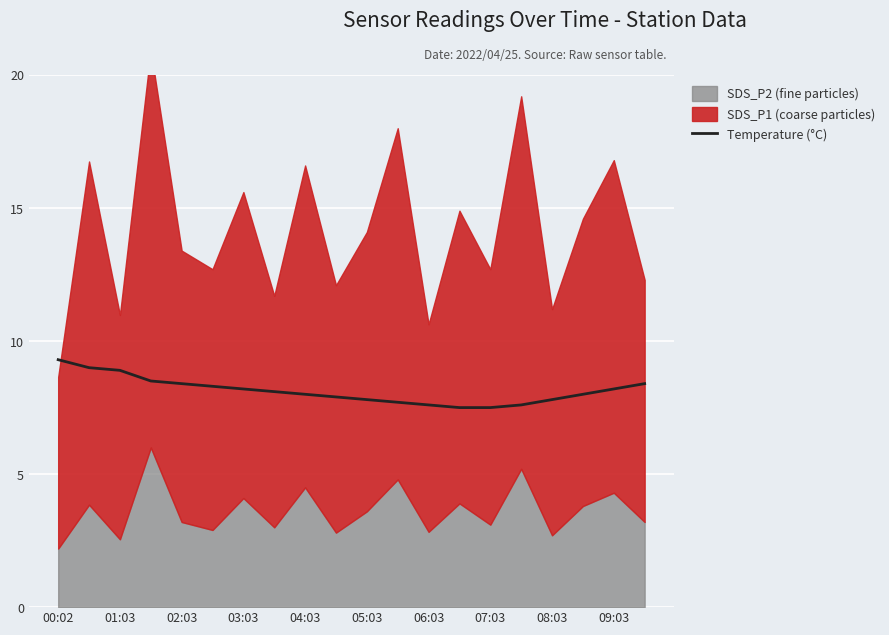

What is the change in value from 00:02 to 11?

-1.6